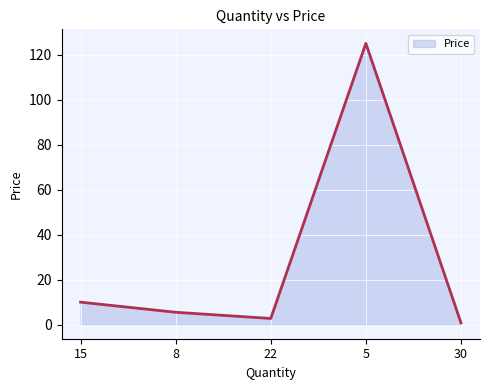

What is the sum of all values?

144.1